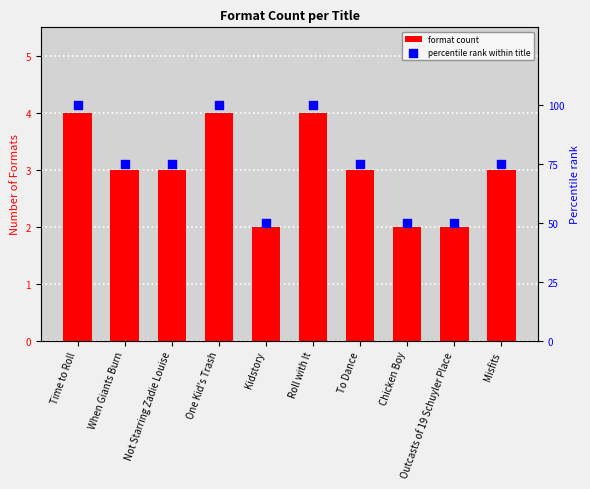

Is the value of percentile rank within title at Time to Roll greater than the value of format count at Roll with It?

Yes